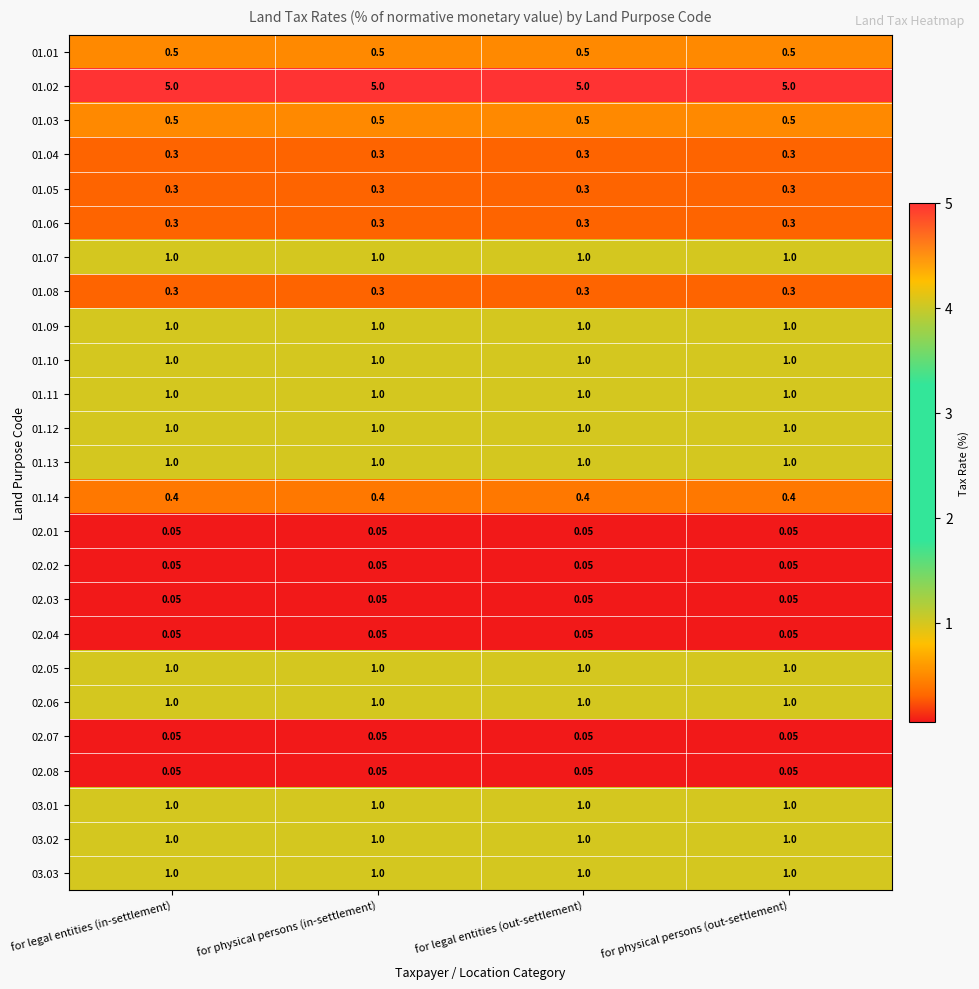

Is the value of 01.02 at for legal entities (in-settlement) greater than the value of 02.06 at for legal entities (out-settlement)?

Yes